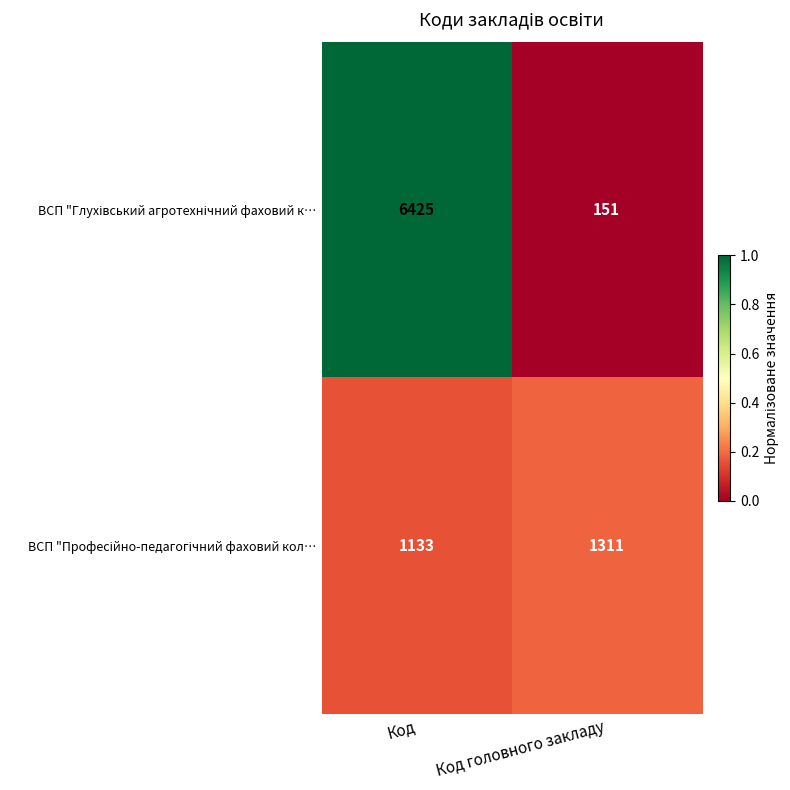

What is the total value across all series at Код?

7558